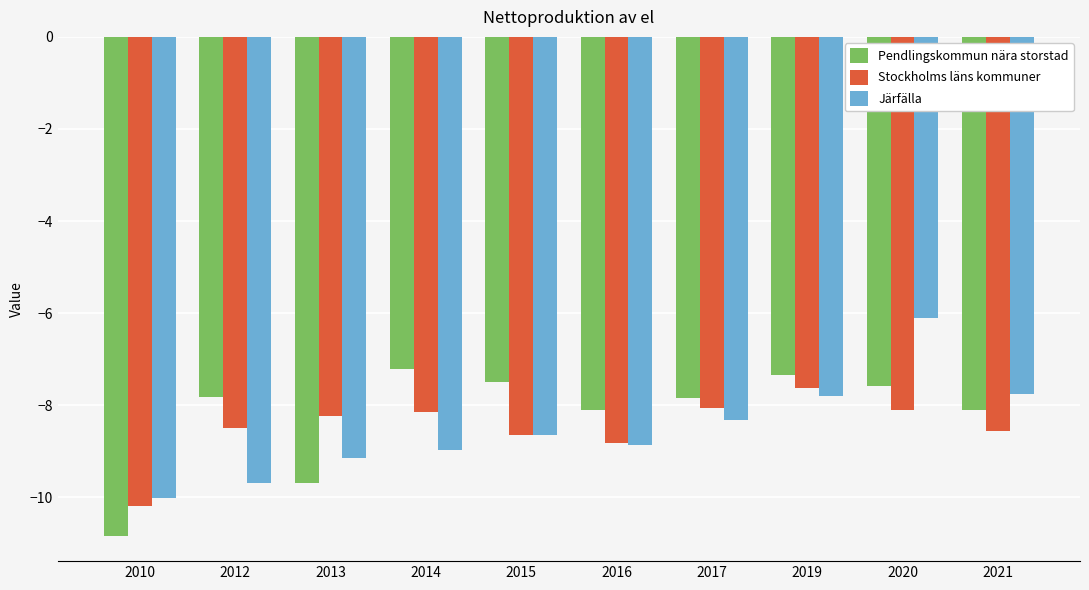

What is the difference between the maximum and minimum values in the Järfälla series?

3.9